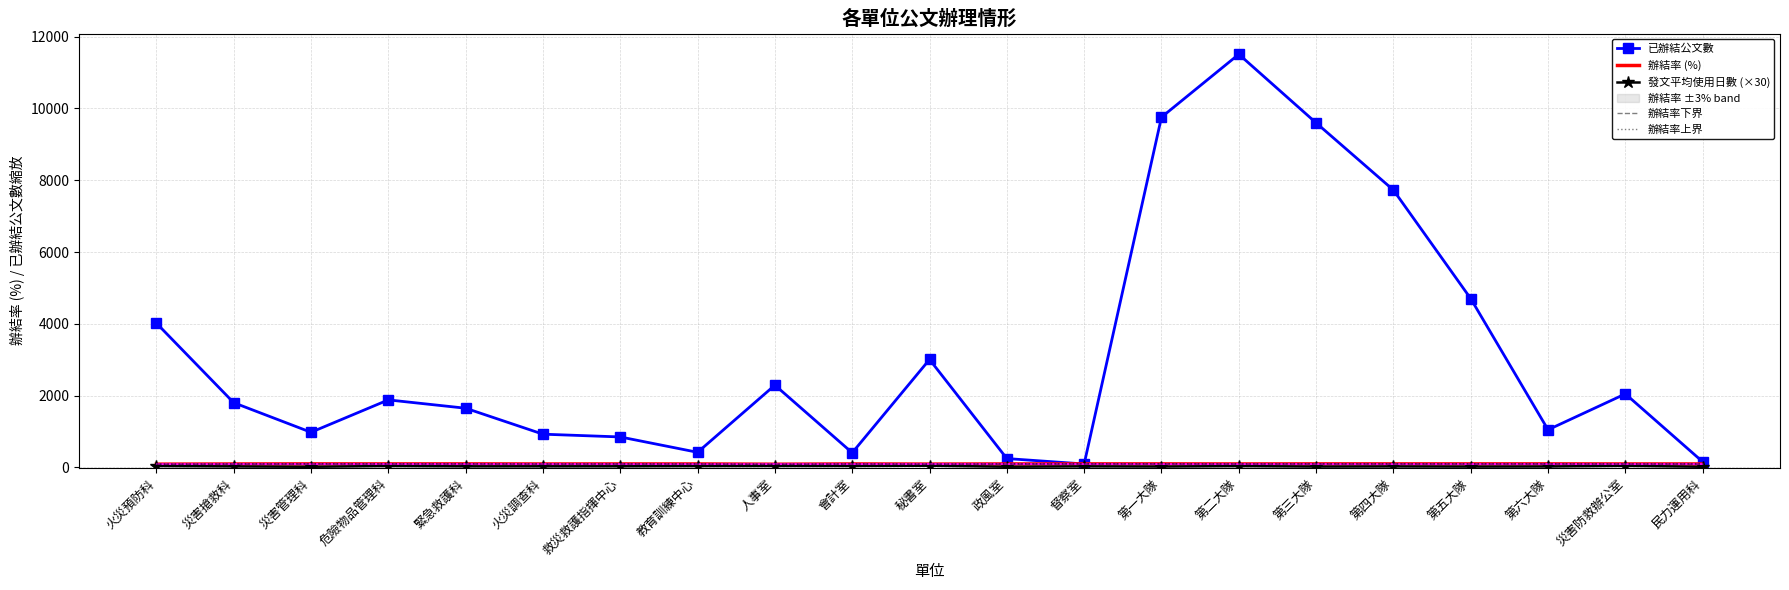

Is it true that 辦結率上界 equals 102.4 at 政風室?

True